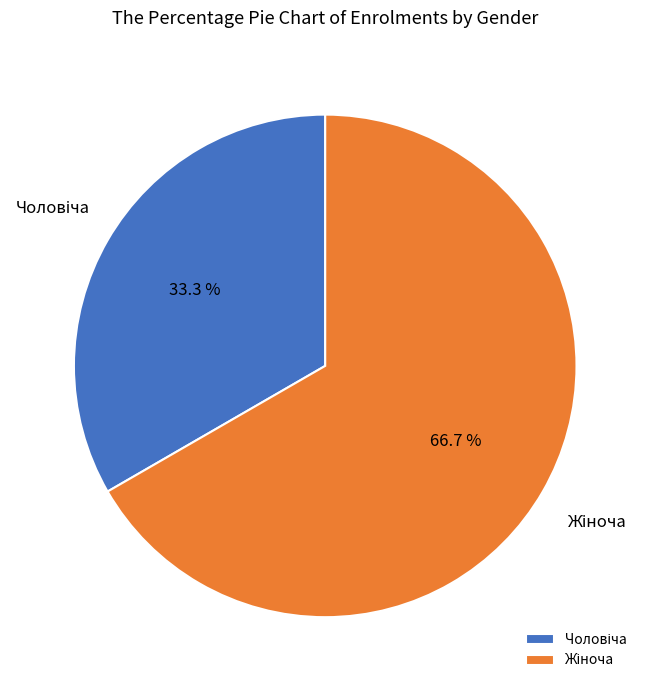

Is there a majority slice in this chart?

Yes